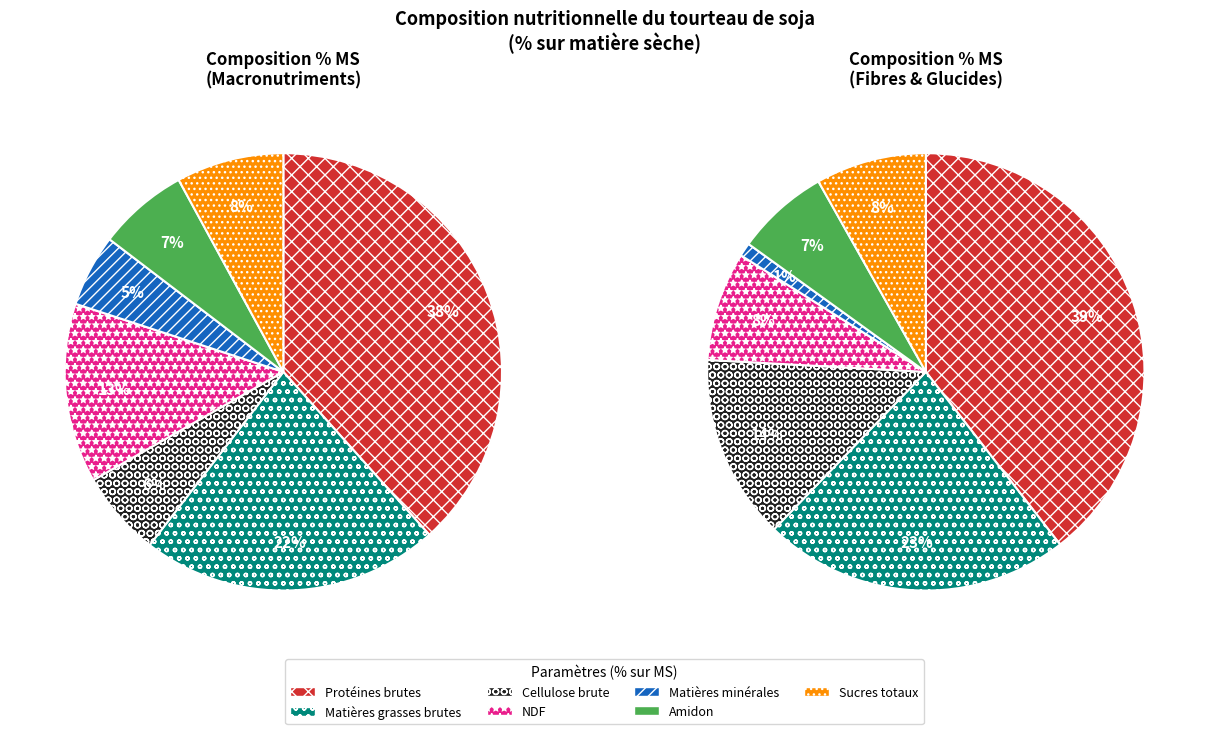

What is the ratio of the value at Matières minérales to the value at NDF?

0.4